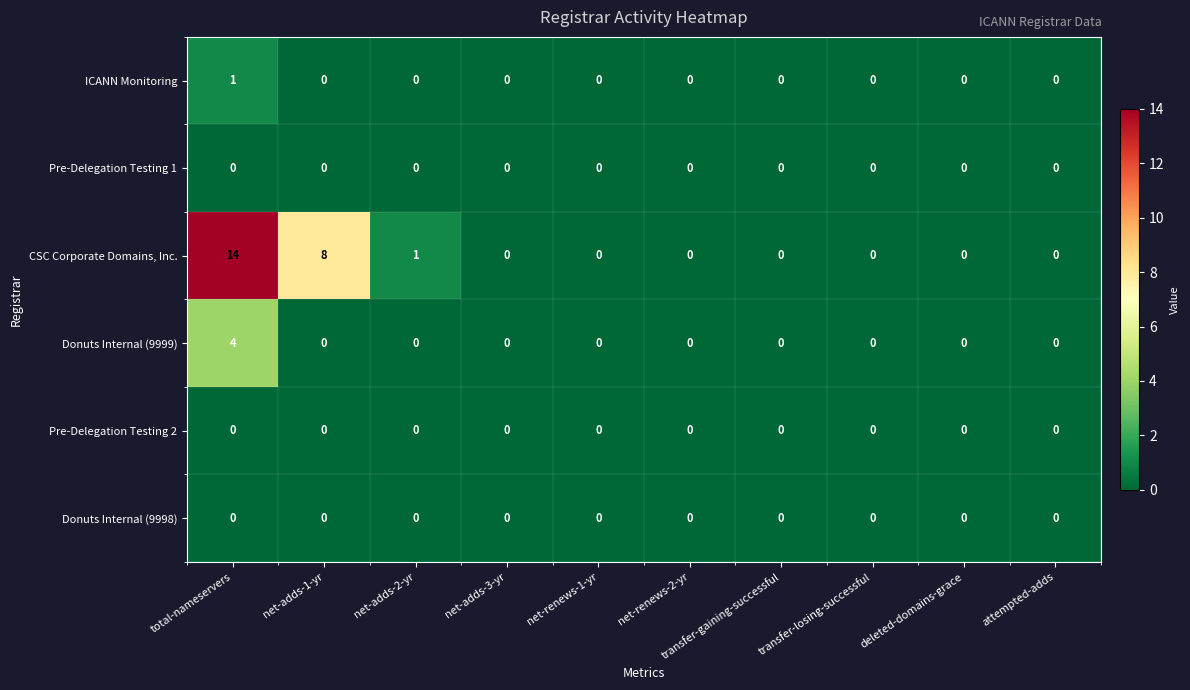

At which category is the sum across all series the highest?

total-nameservers